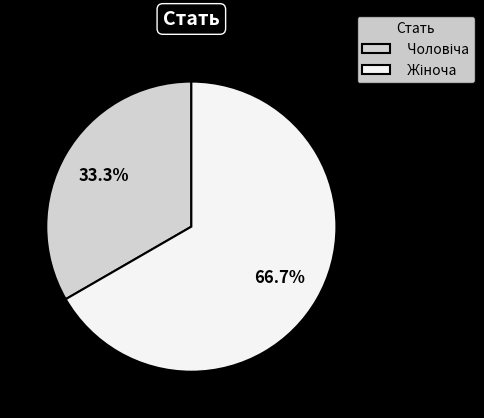

Does any single category account for the majority?

Yes